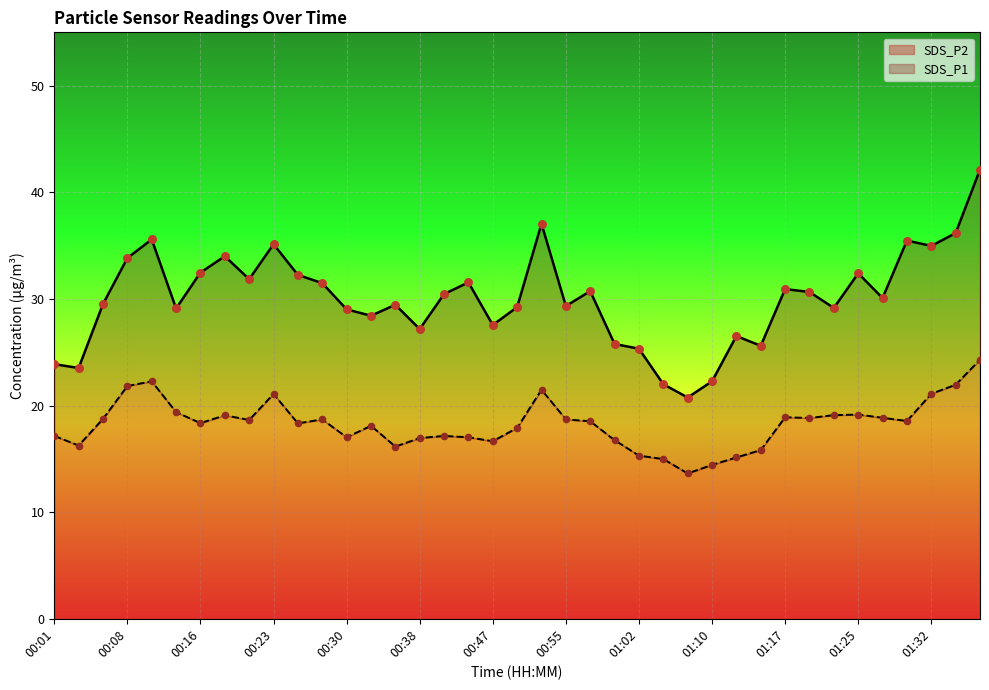

Which series contains the highest Y value?

SDS_P1